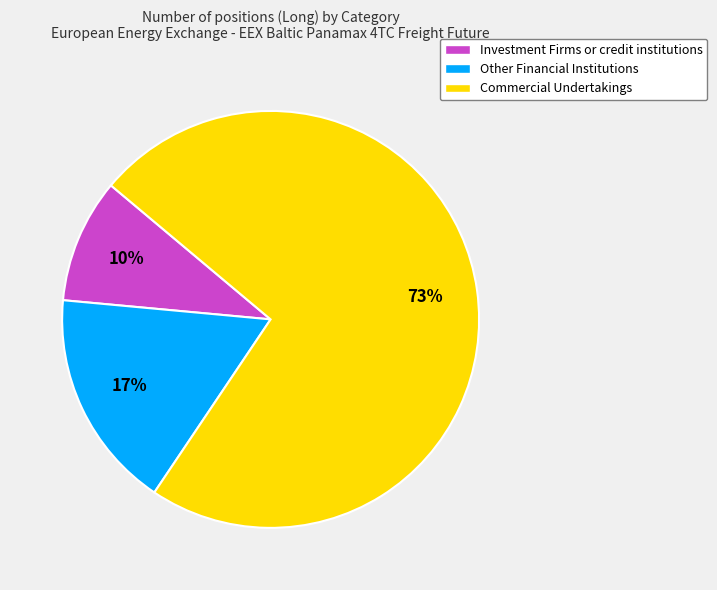

What is the largest slice in the pie chart?

Commercial Undertakings